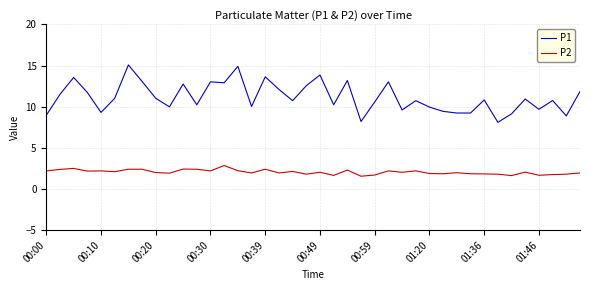

Which series has the largest total across all categories?

P1